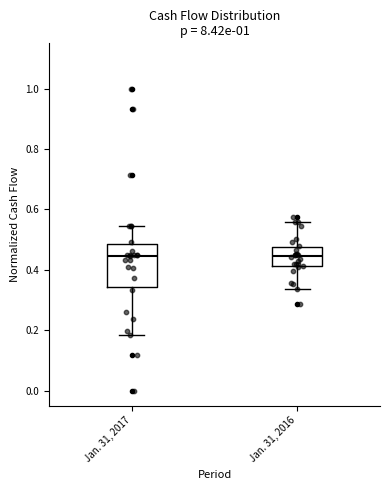

Where does the lower whisker of the box for Jan. 31, 2016 end on the y-axis? The values are not printed on the chart, so give them approximately, as read against the axis.

0.34